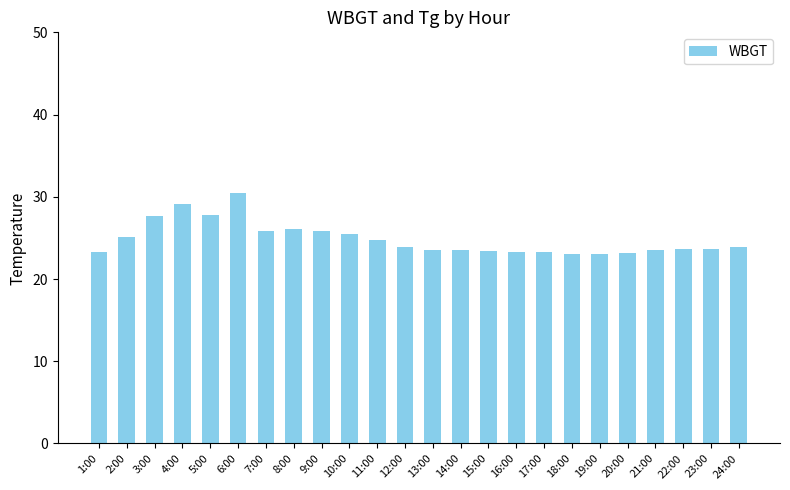

What is the difference between the values at 14:00 and 7:00?

2.4